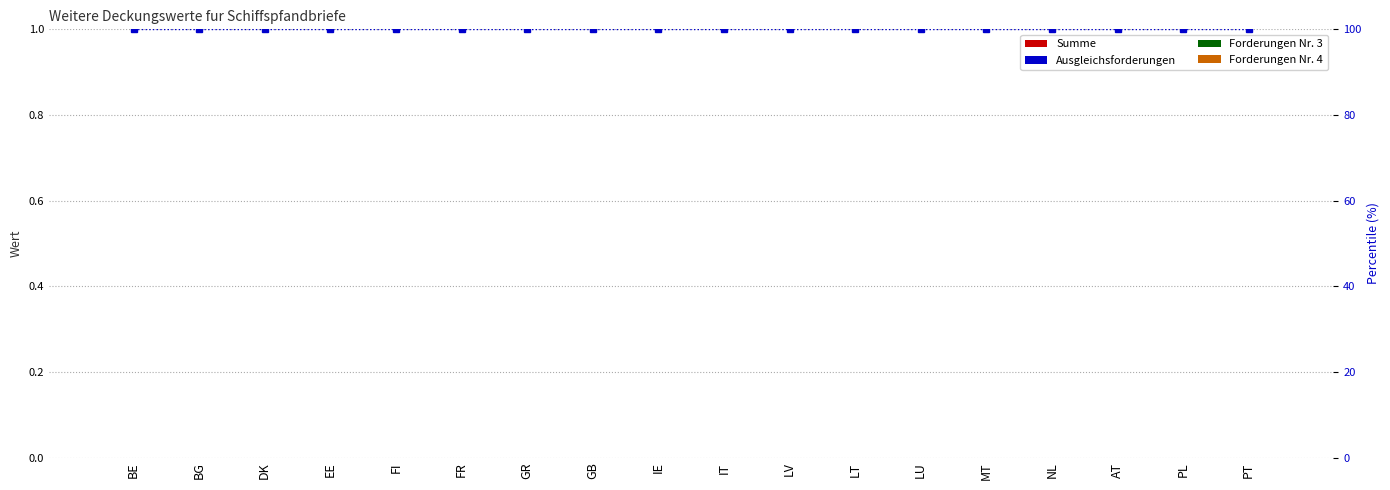

At which category is the sum across all series the highest?

BE